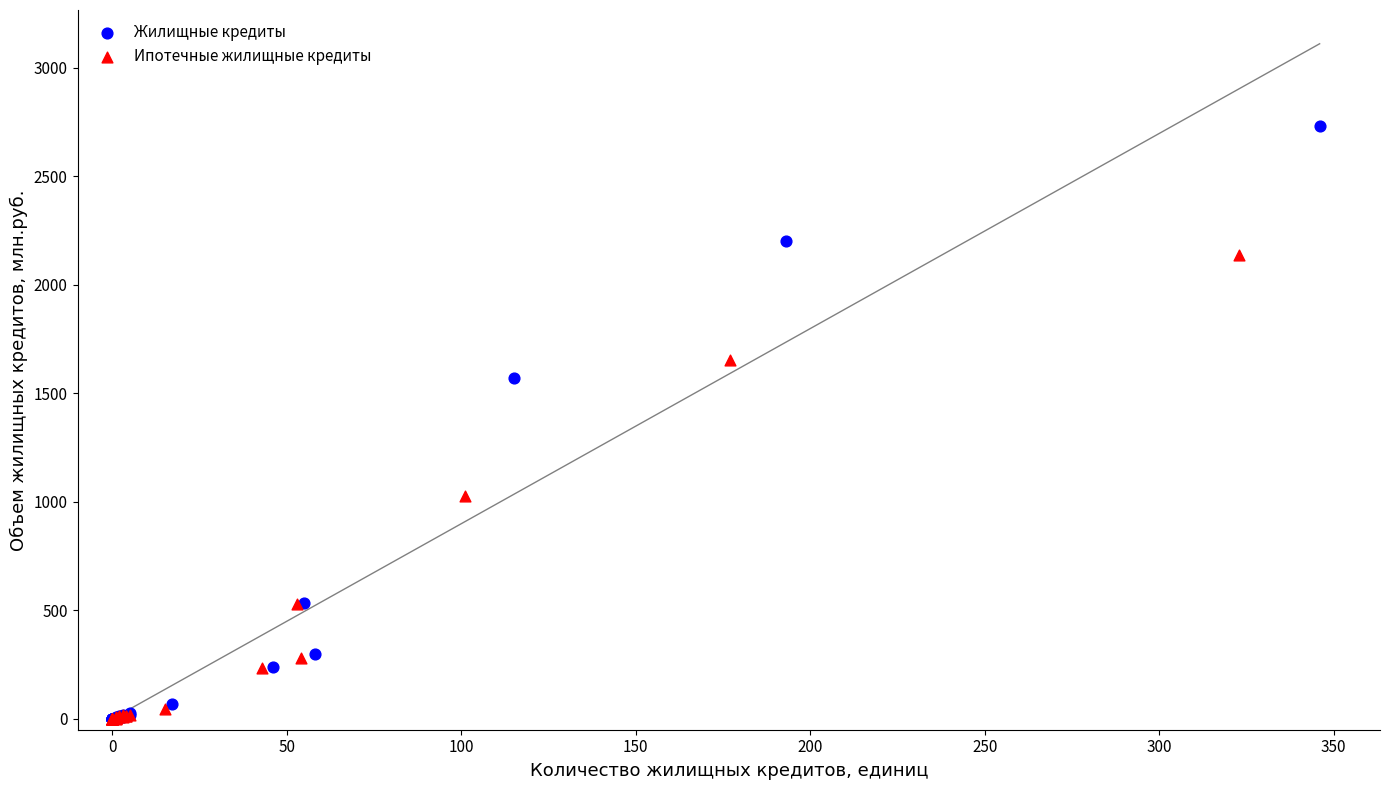

Which series has the largest Y range (max minus min)?

Жилищные кредиты